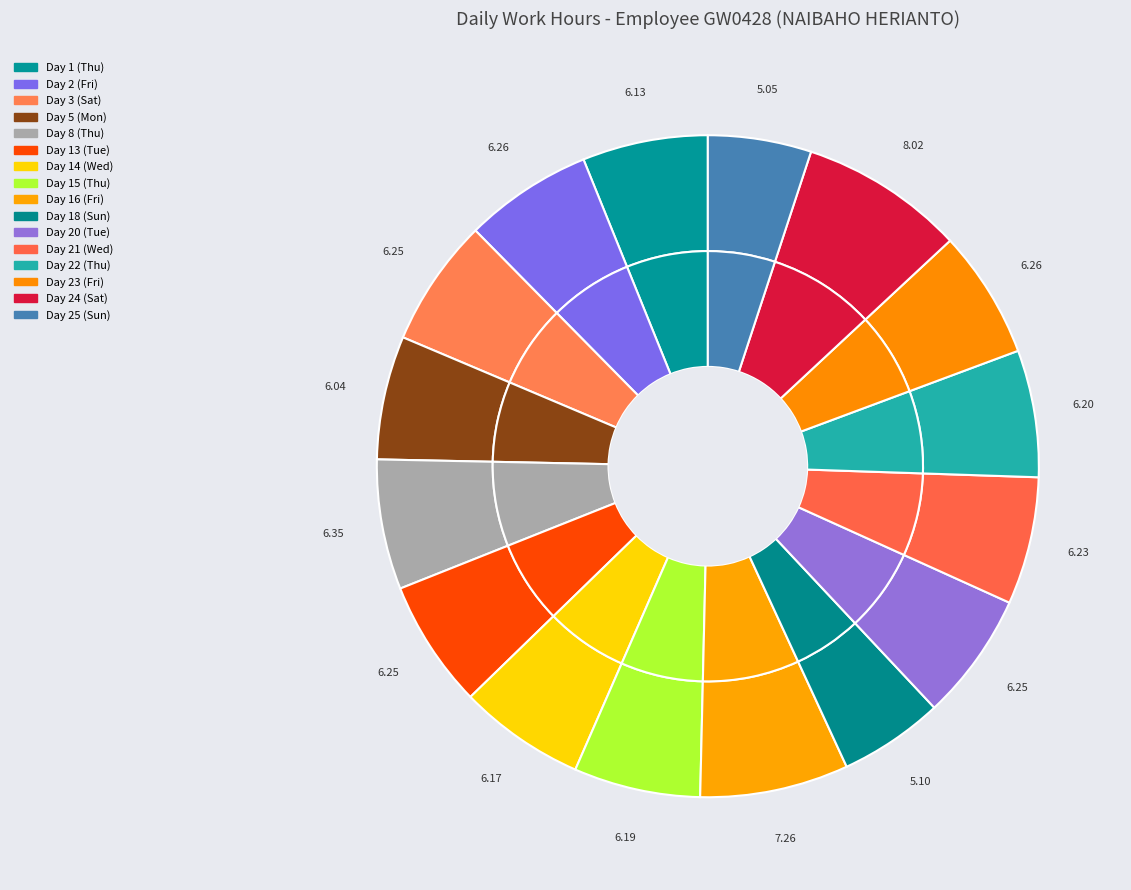

The Day 24 (Sat) slice represents 8% of the pie. True or false?

True